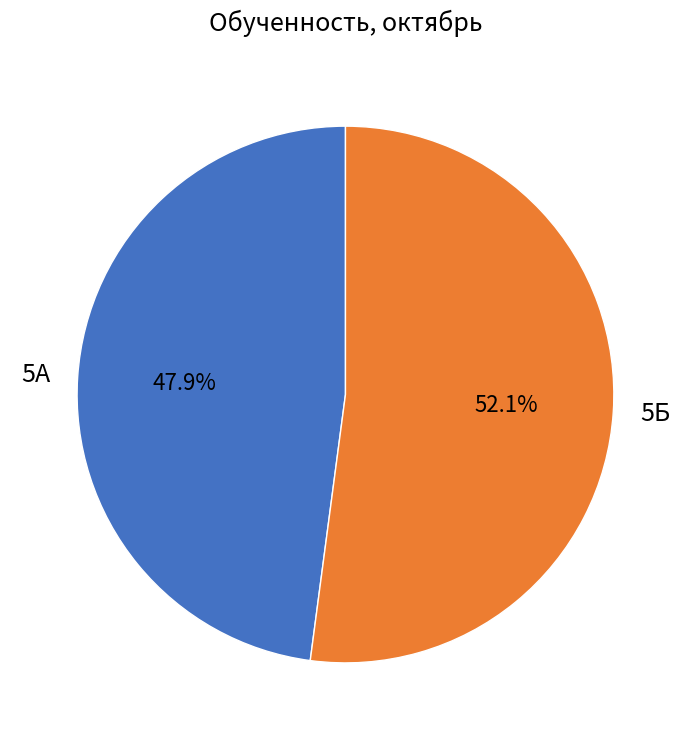

Is there a majority slice in this chart?

Yes